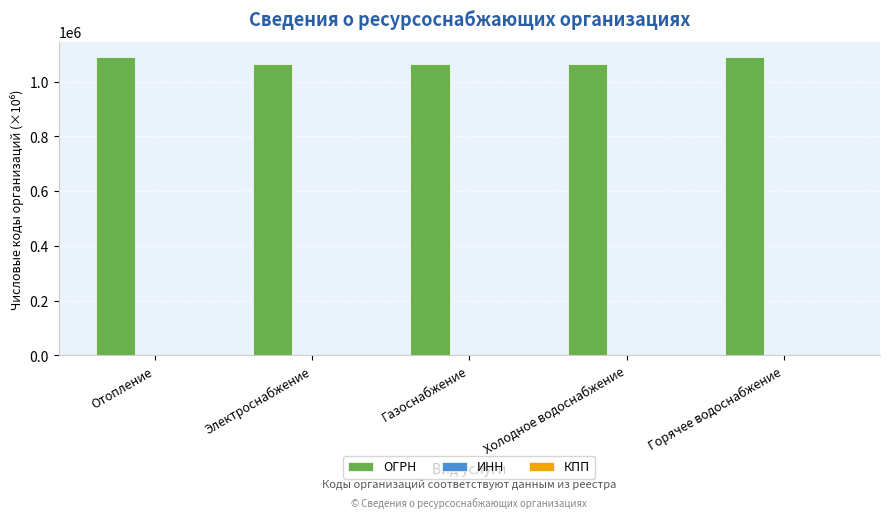

Which series has the largest total across all categories?

ОГРН